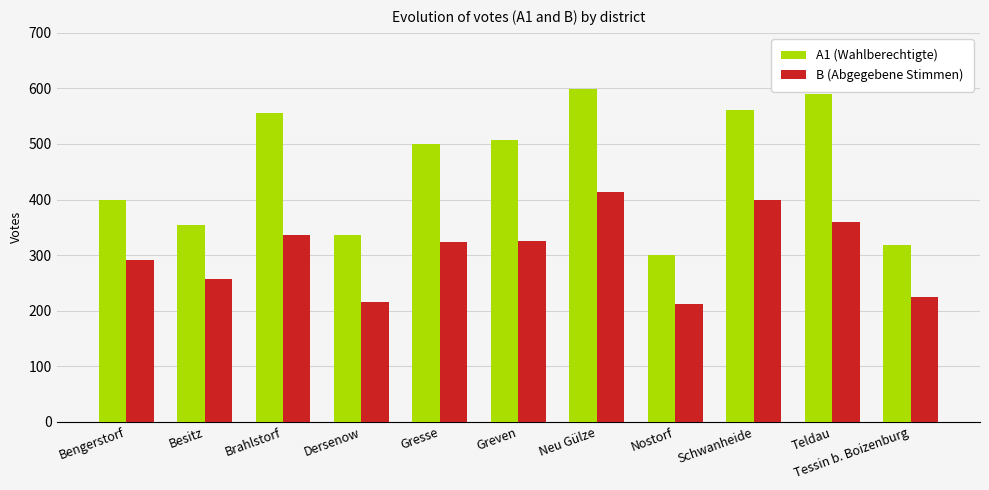

What is the label of the 2nd bar from the left?

Besitz